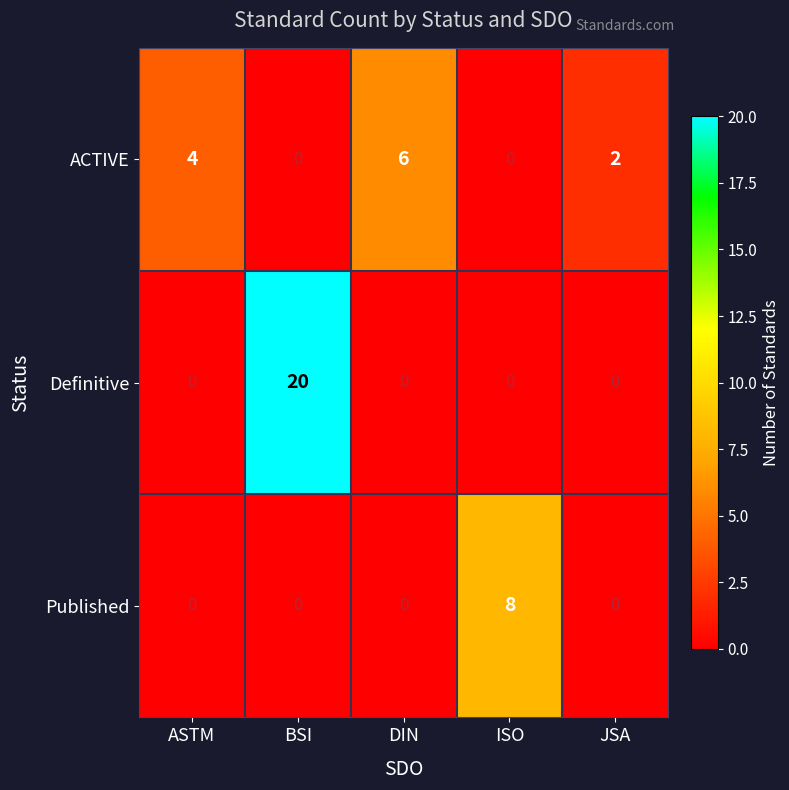

What is the greatest value displayed?

20